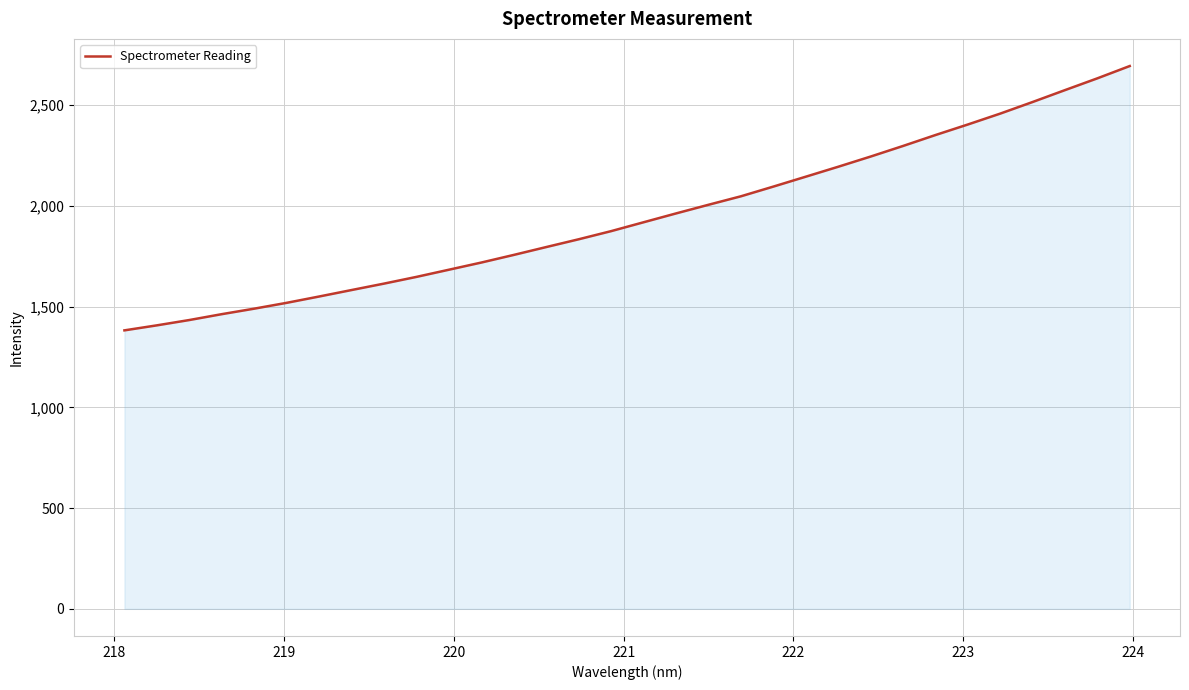

What is the smallest value displayed?

1382.2